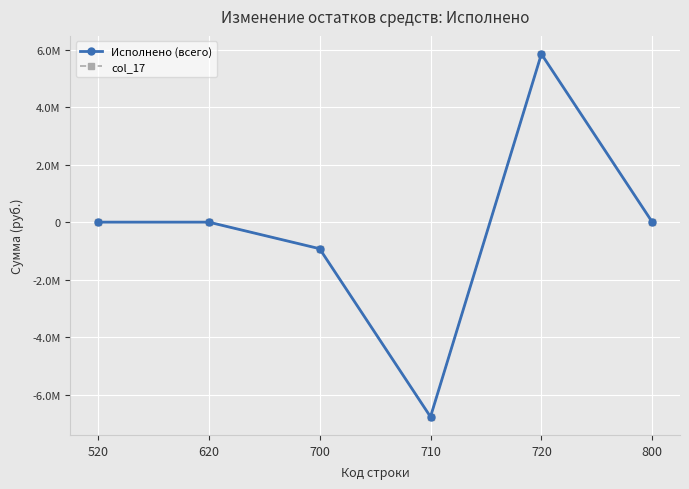

Is this an area chart (filled region under the line)?

No